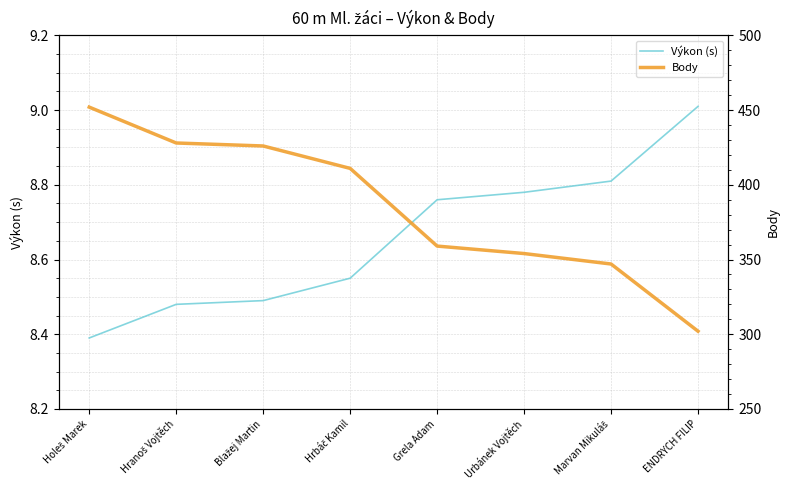

Count the number of data series in this chart.

2